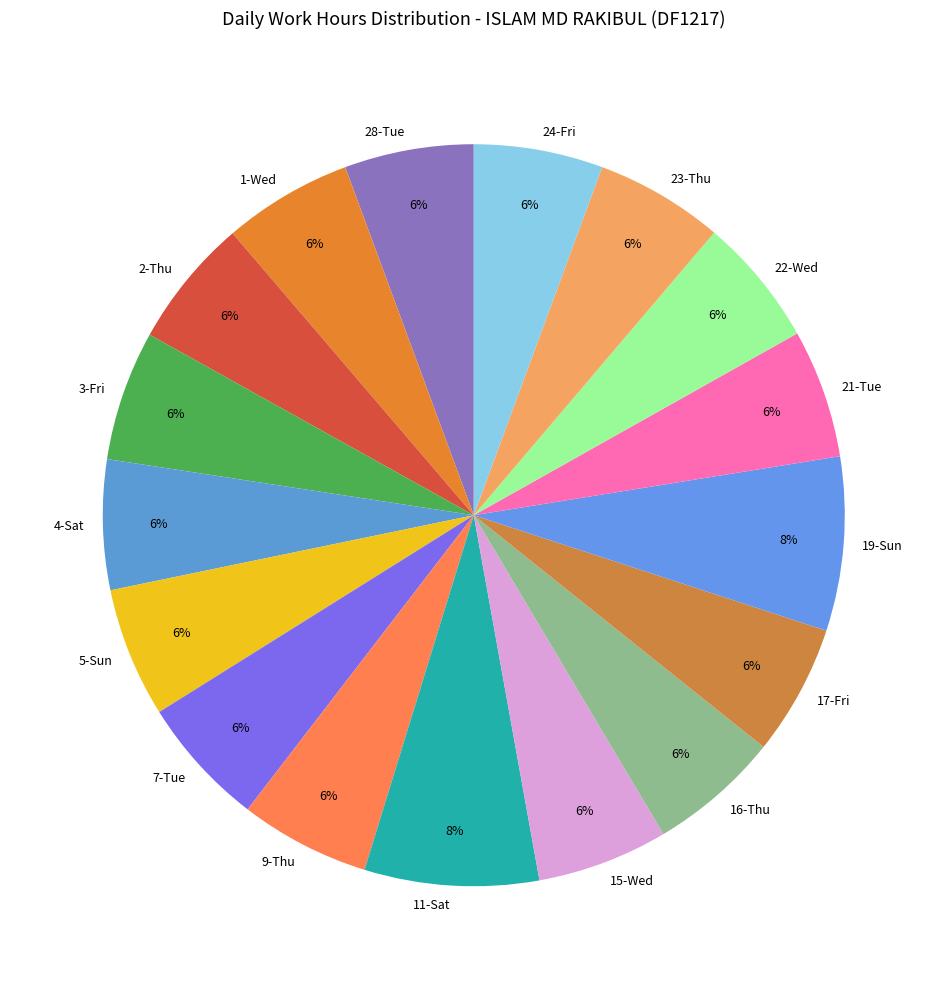

What is the ratio of the value at 22-Wed to the value at 17-Fri?

1.0